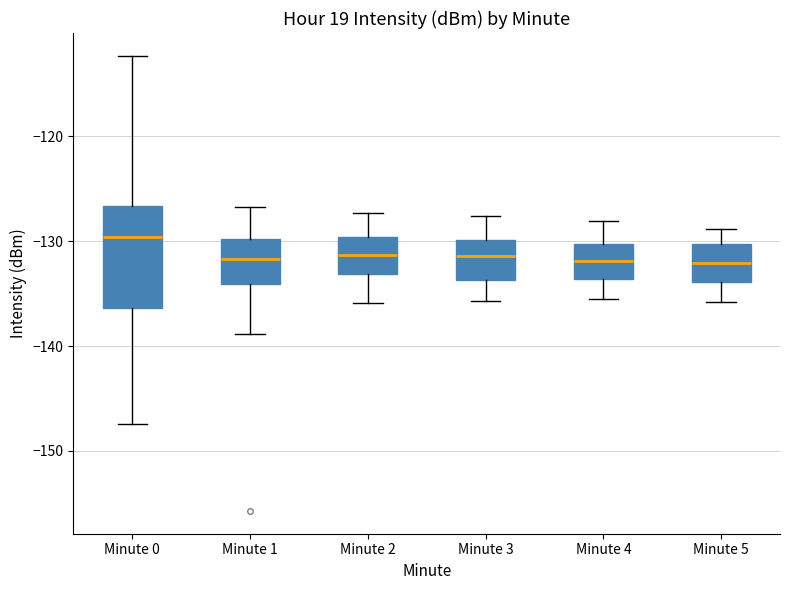

Where does the upper whisker of the box for Minute 5 end on the y-axis? The values are not printed on the chart, so give them approximately, as read against the axis.

-129